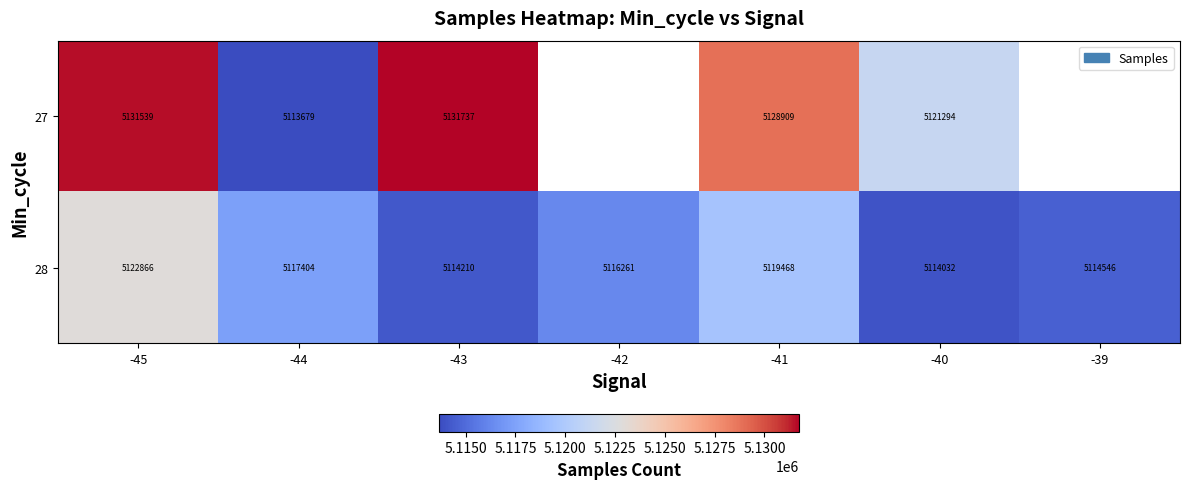

Which series changed the most between -45 and -43?

28